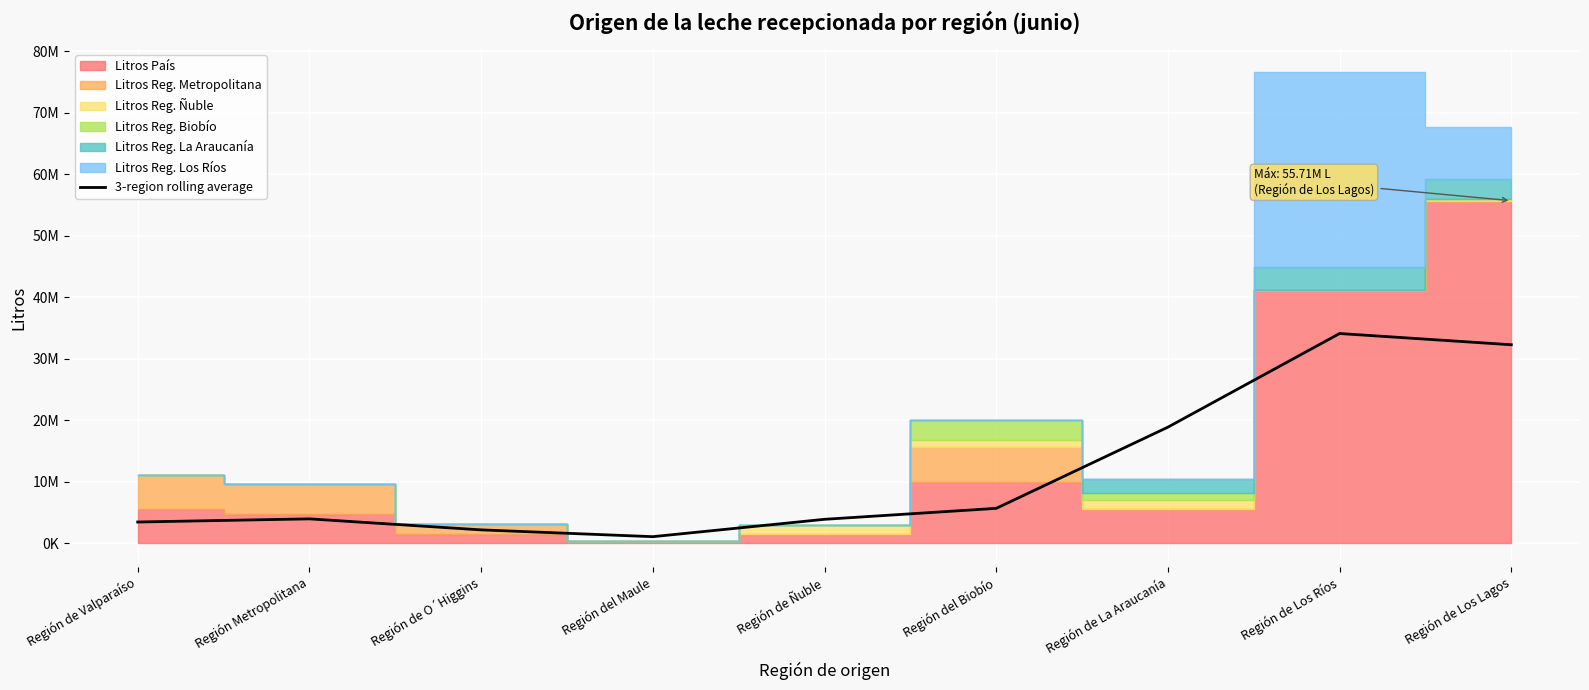

At which category does the chart reach its peak across all series?

Región de Los Ríos